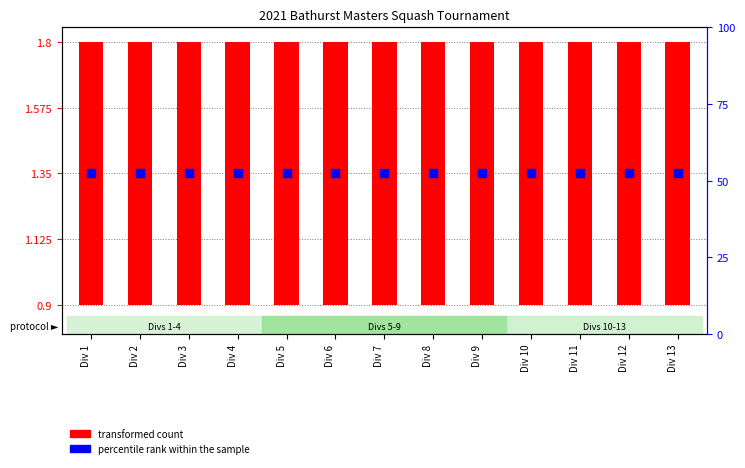

At which category is the sum across all series the highest?

Div 1